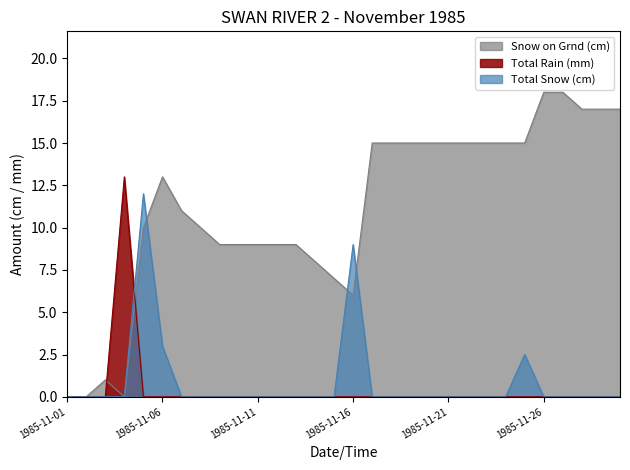

List the series in order of their peak value, lowest first.

Total Snow (cm), Total Rain (mm), Snow on Grnd (cm)